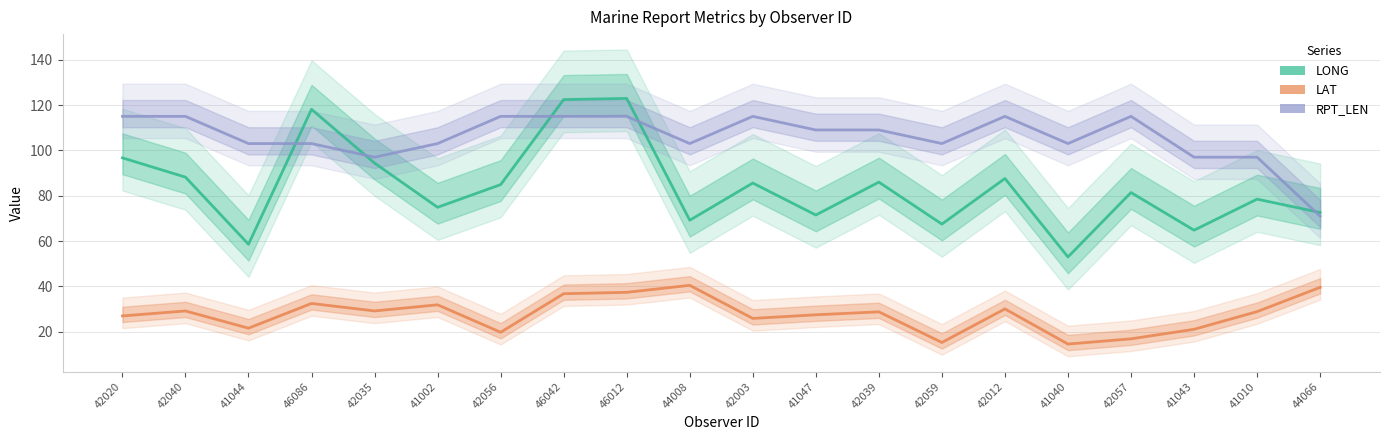

List the series in order of their peak value, lowest first.

LAT, RPT_LEN, LONG